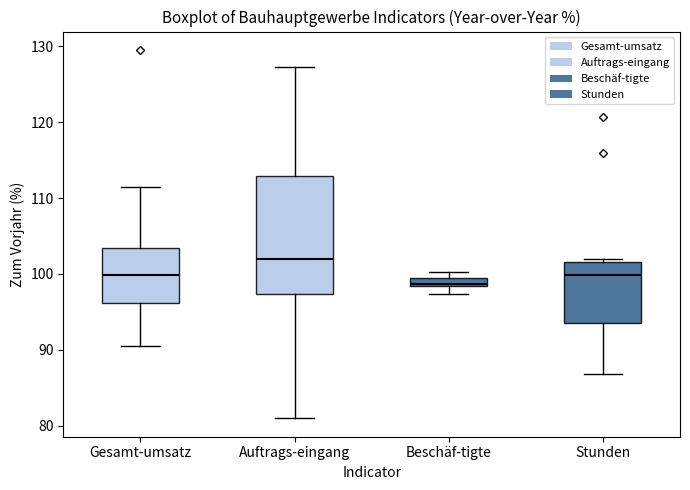

Which box's median line is the highest?

Auftrags-eingang